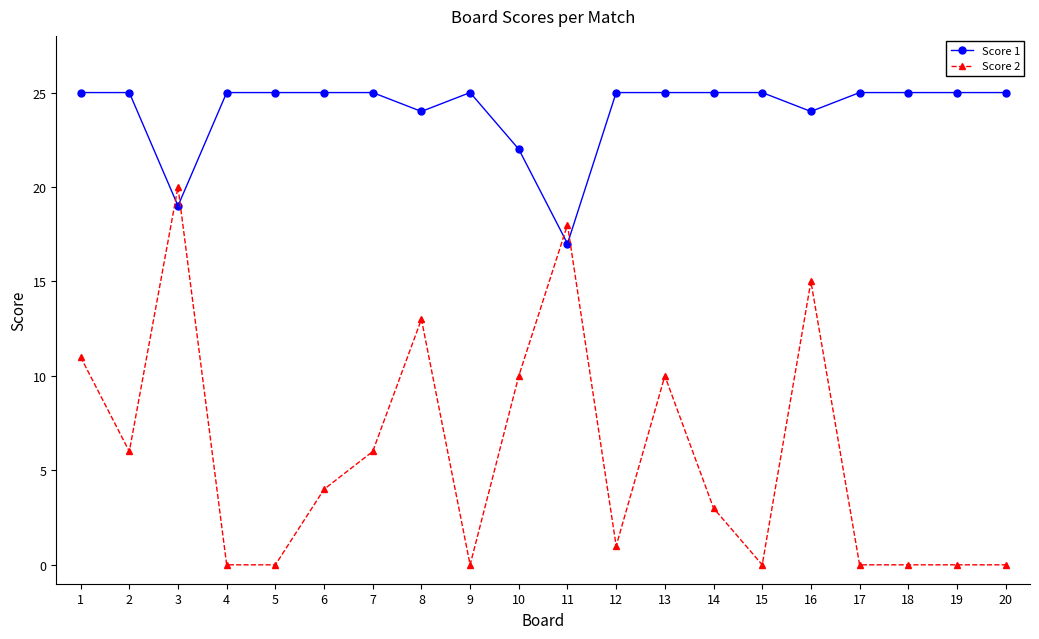

The value of Score 1 at 17 is 33. True or false?

False